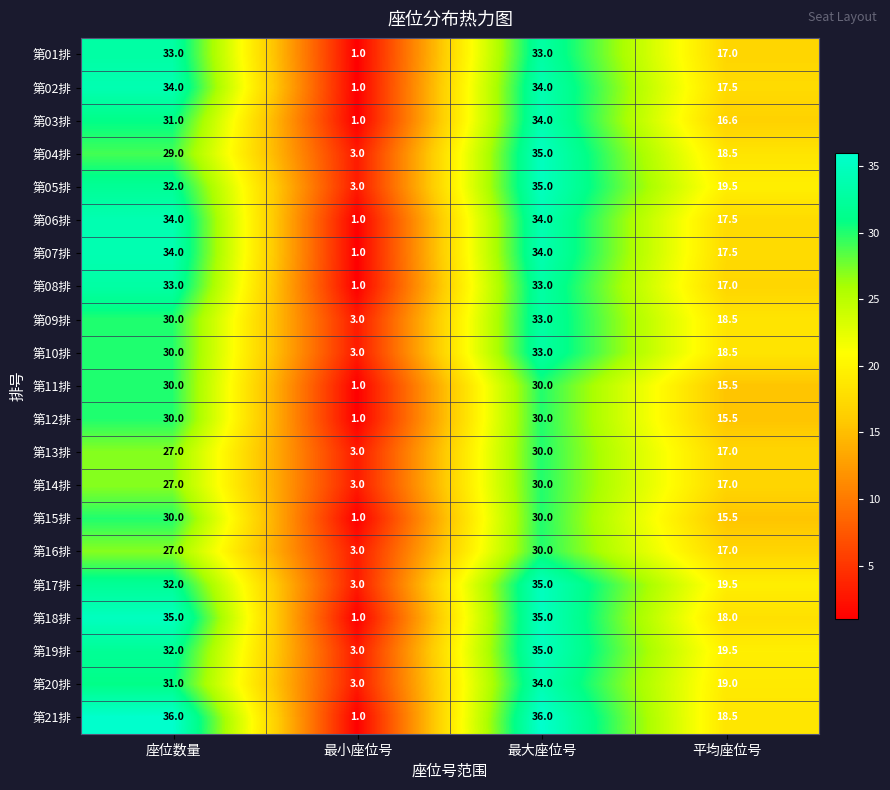

At which category is the sum across all series the highest?

最大座位号